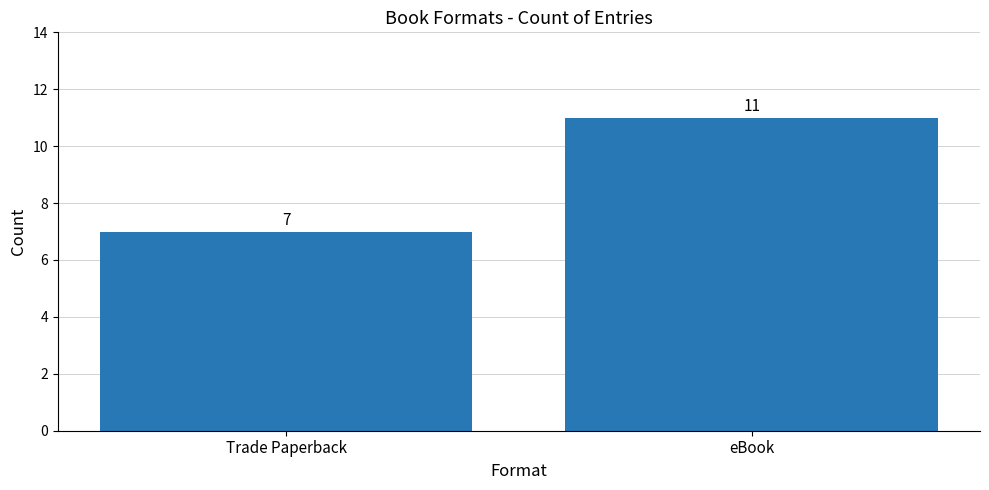

List the labels in order of value, smallest first.

Trade Paperback, eBook